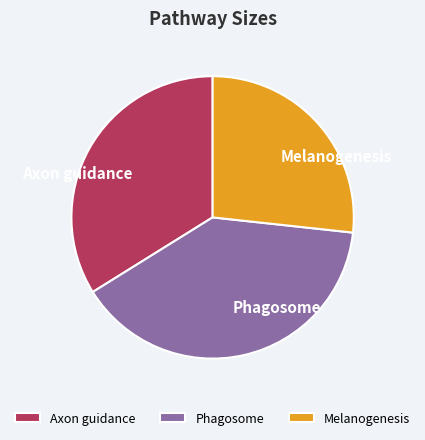

Is Melanogenesis the majority of the pie?

No